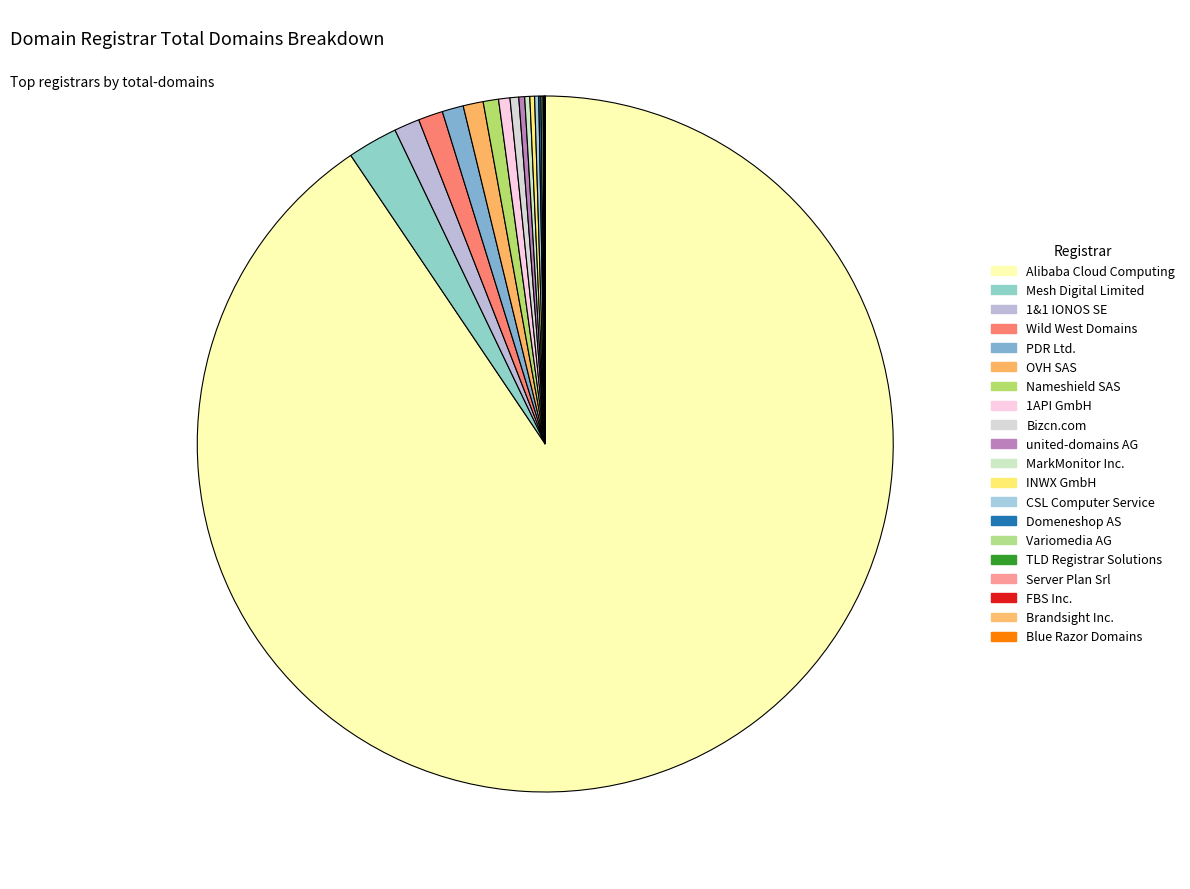

Is there any slice that represents more than half of the pie?

Yes